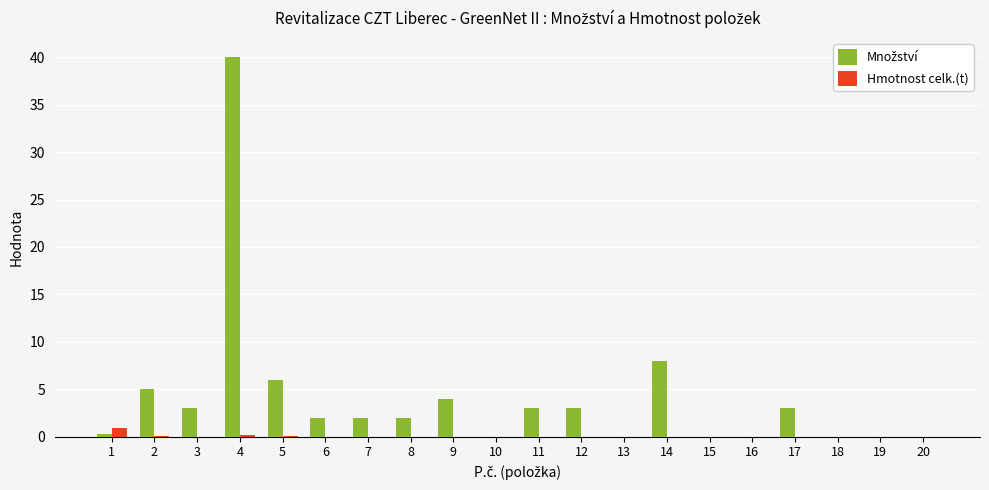

Which label corresponds to the largest value in the chart?

4